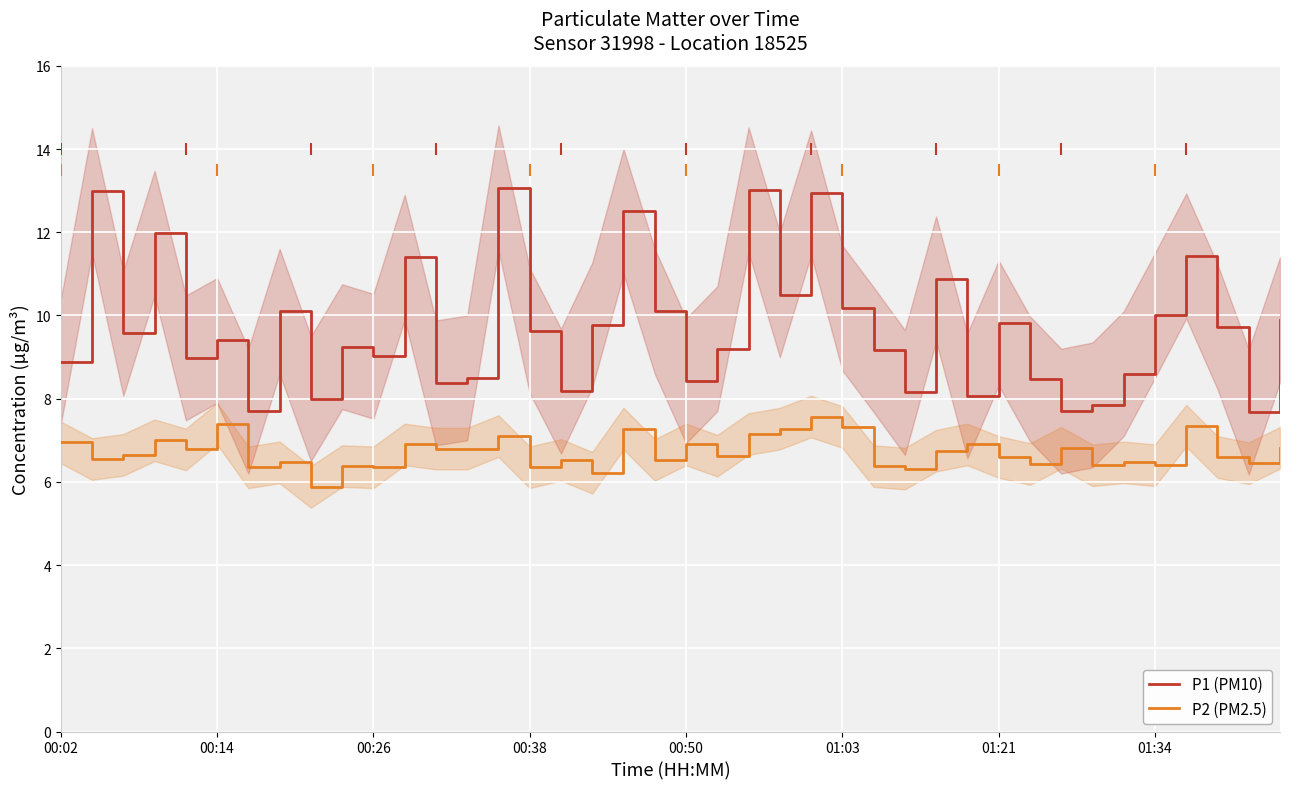

At which category is the sum across all series the highest?

24